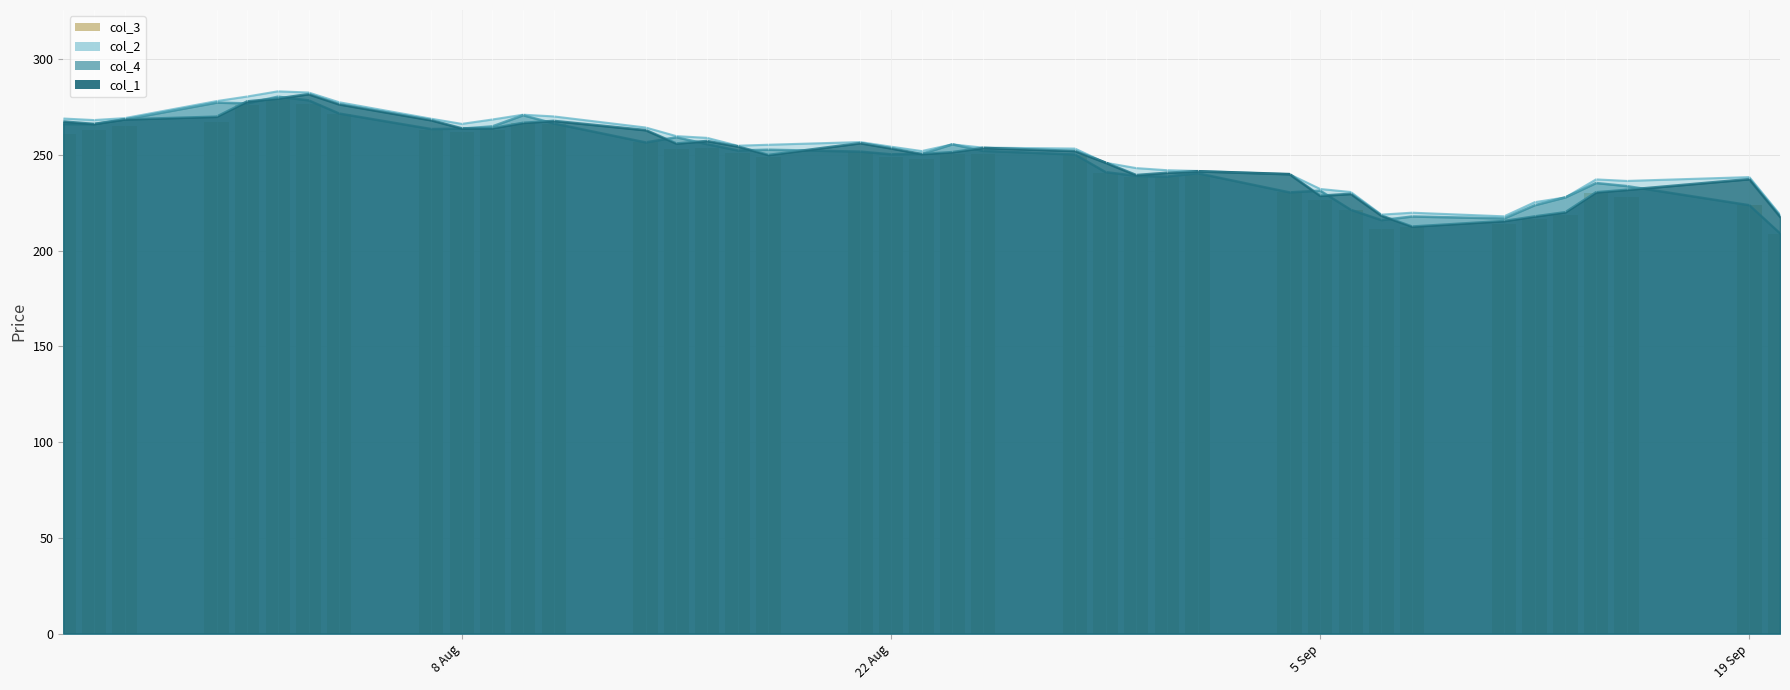

What is the difference between the maximum and minimum values?

70.3